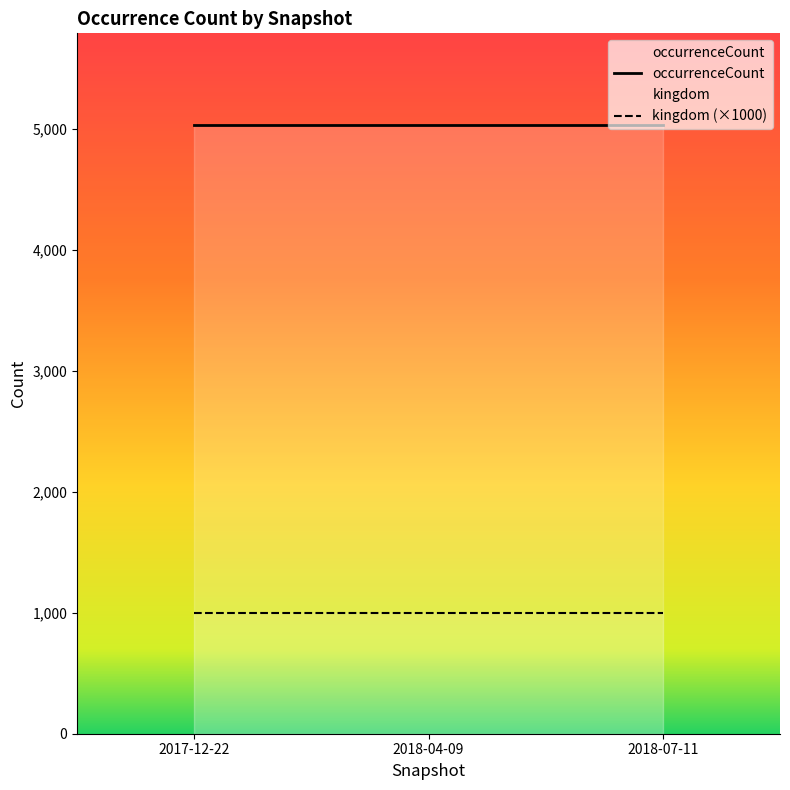

The kingdom series shows 1 at 2017-12-22. True or false?

True